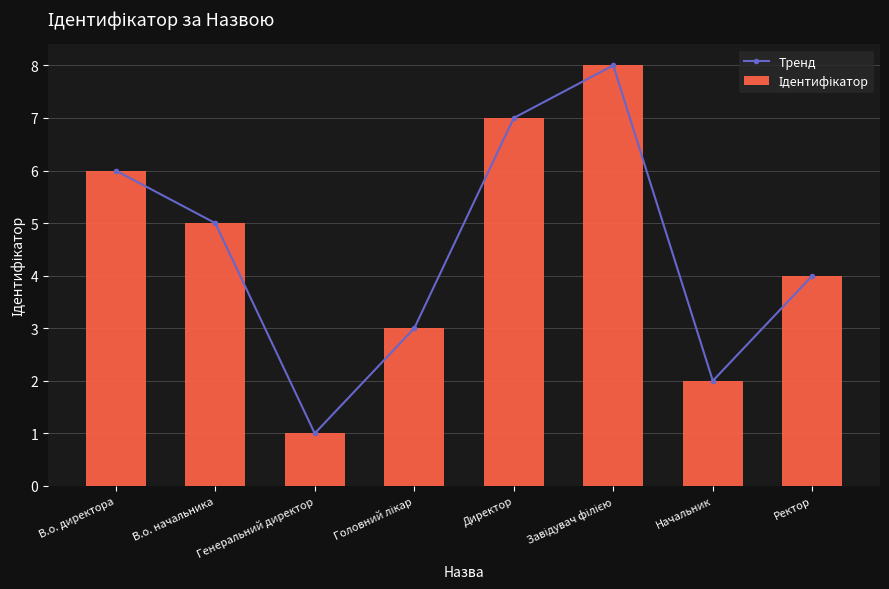

How many values in the Ідентифікатор series are below 5?

4